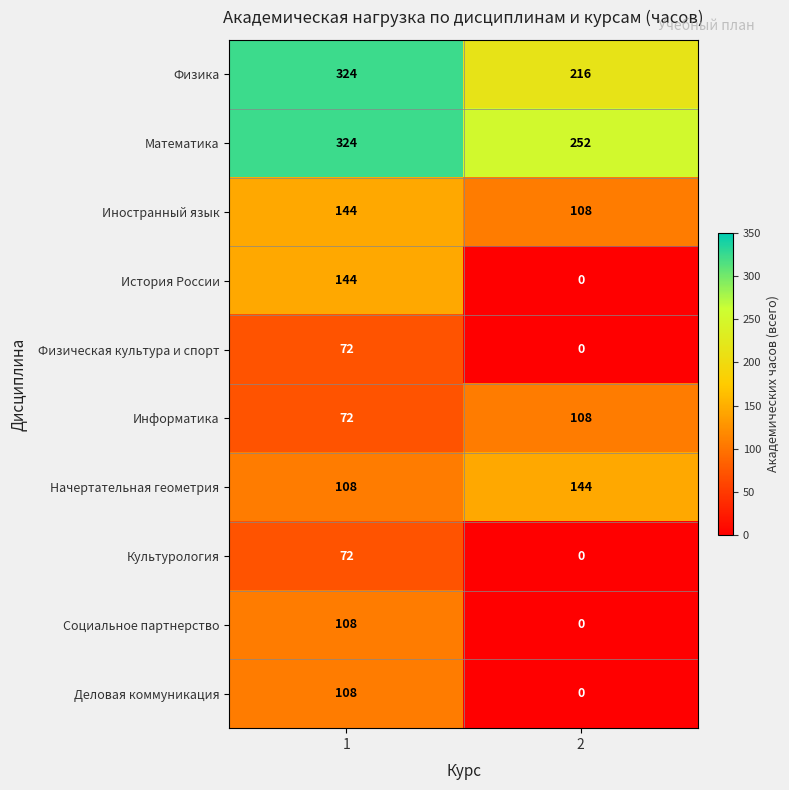

What is the greatest value displayed?

324